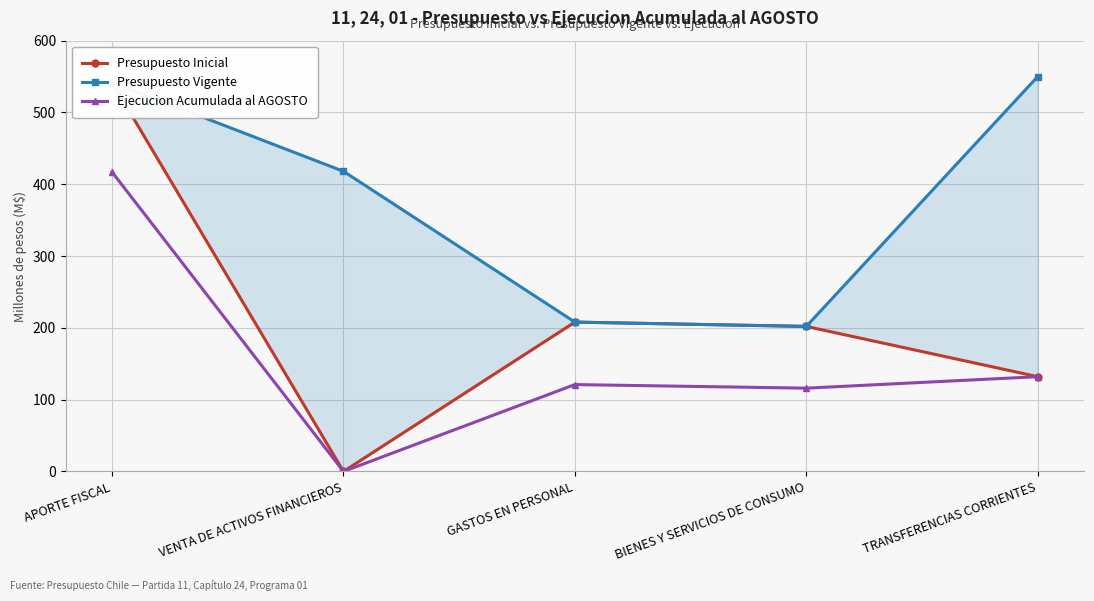

What is the approximate value of Ejecucion Acumulada al AGOSTO at BIENES Y SERVICIOS DE CONSUMO?

116